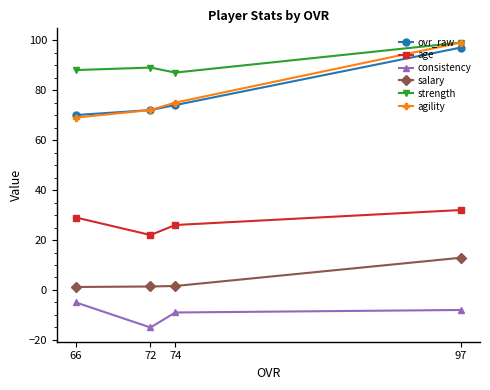

True or false: consistency and ovr_raw cross at least once.

False